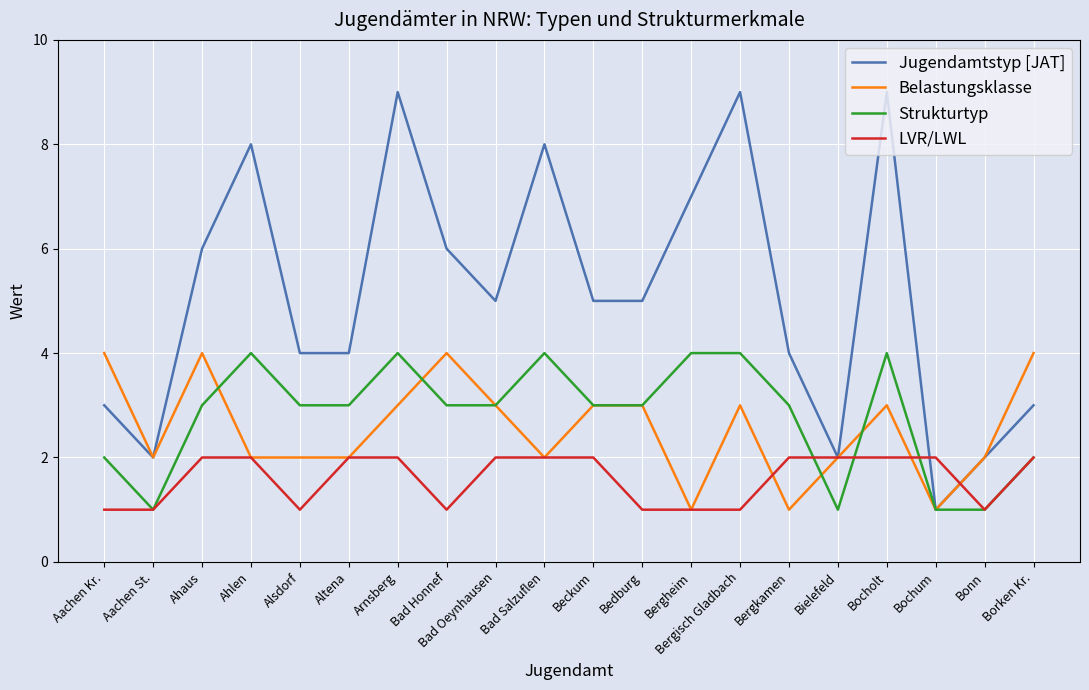

Is the value of Belastungsklasse at Borken Kr. greater than the value of Jugendamtstyp [JAT] at Ahlen?

No